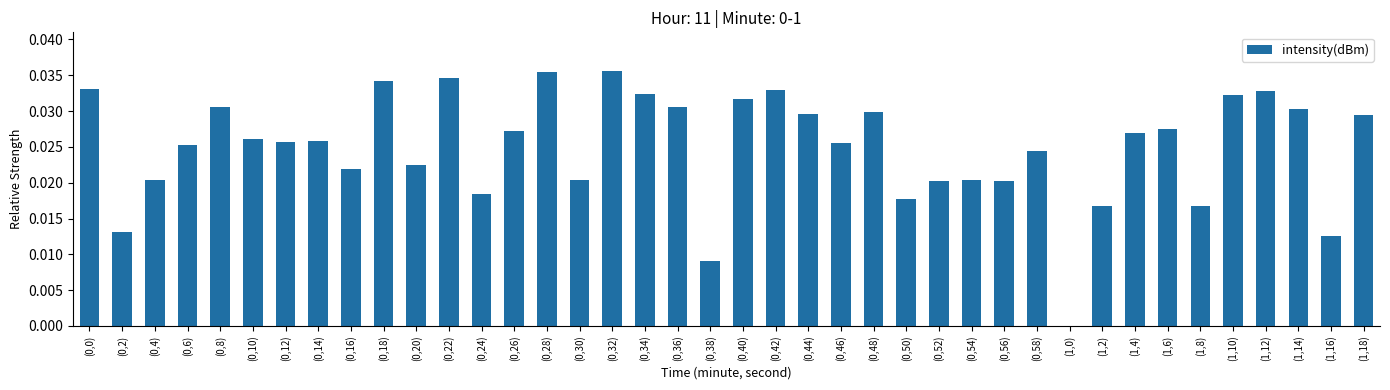

What is the sum of all values?

1.0